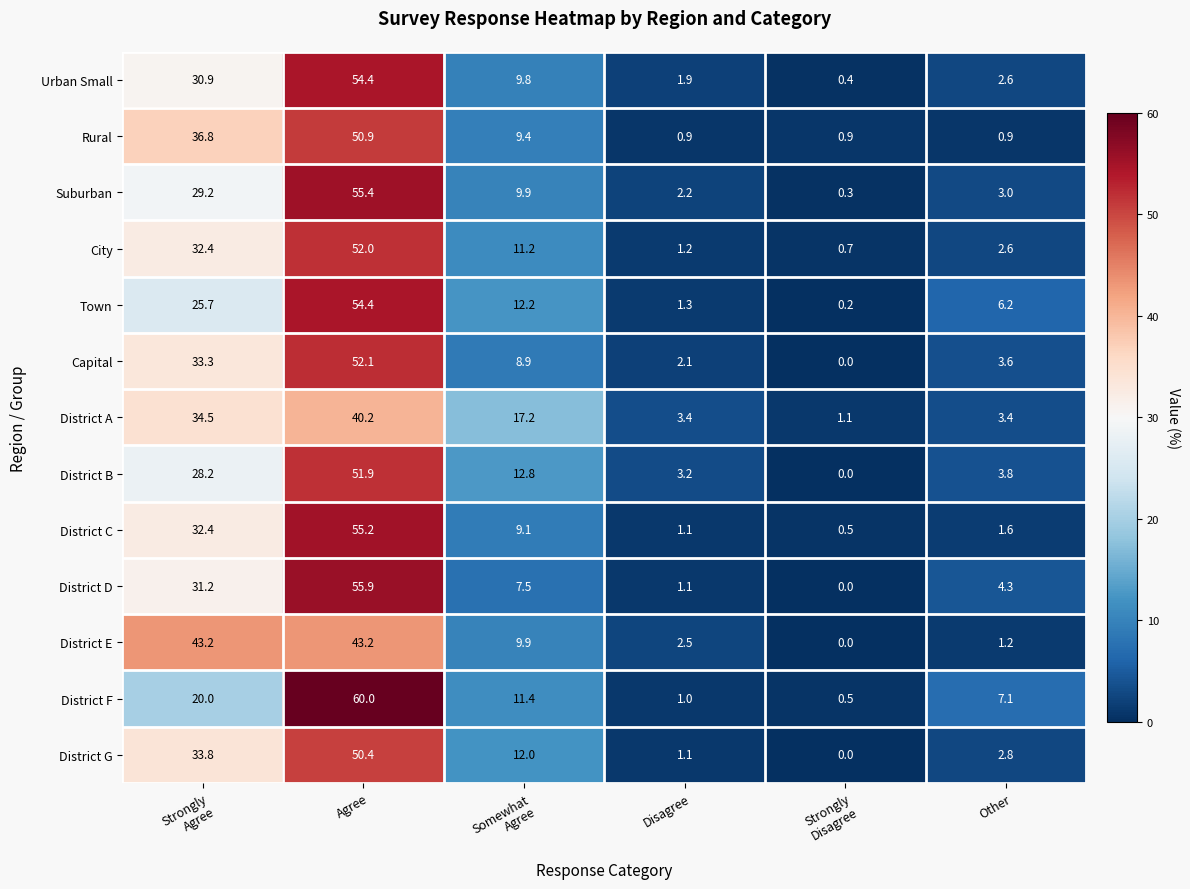

Which category has the highest value across all series?

Agree